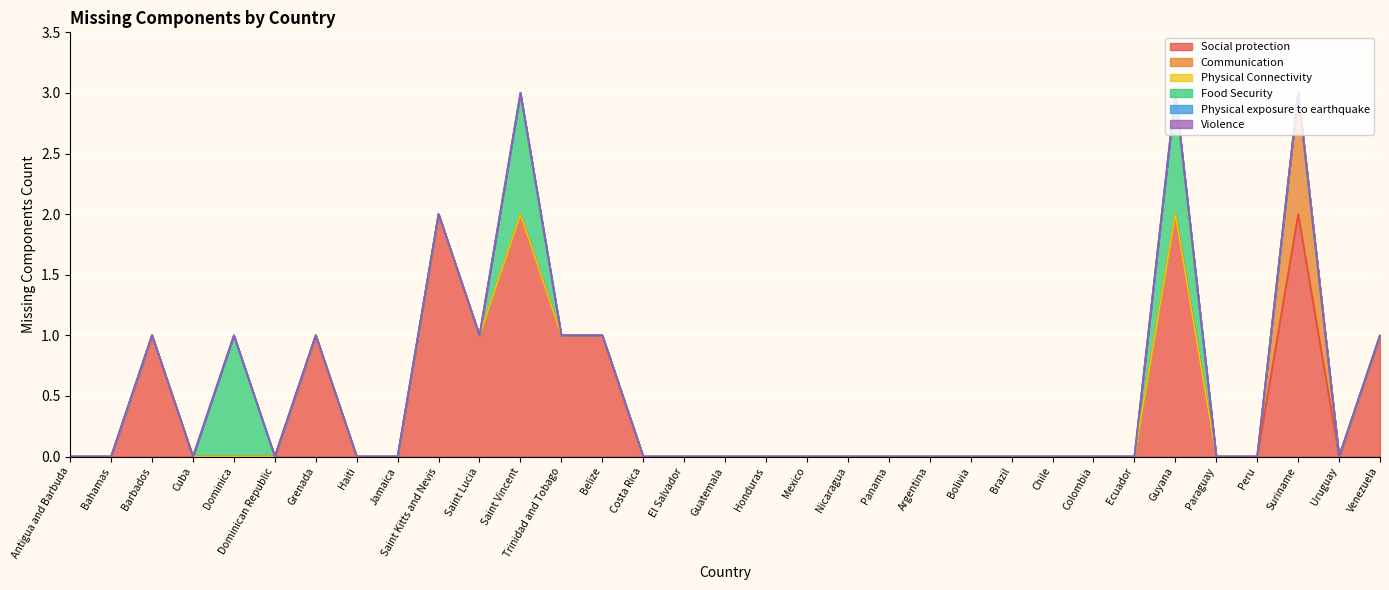

True or false: Communication and Social protection intersect in this chart.

False